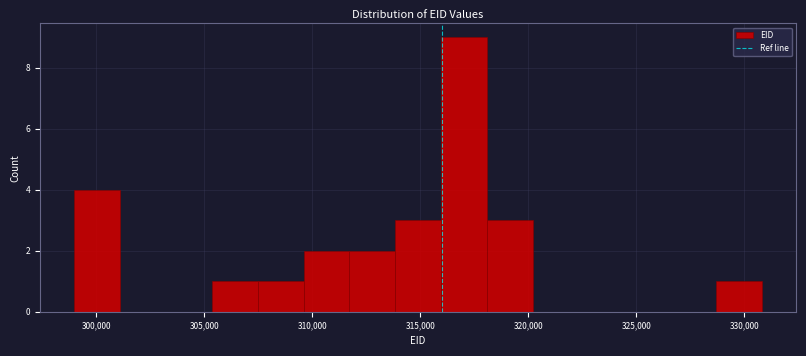

How tall is the bar that spans 309500 to 311500 on the x-axis? Neither the bar edges nor the heights are printed on the chart, so give them approximately, as read against the axes.

2